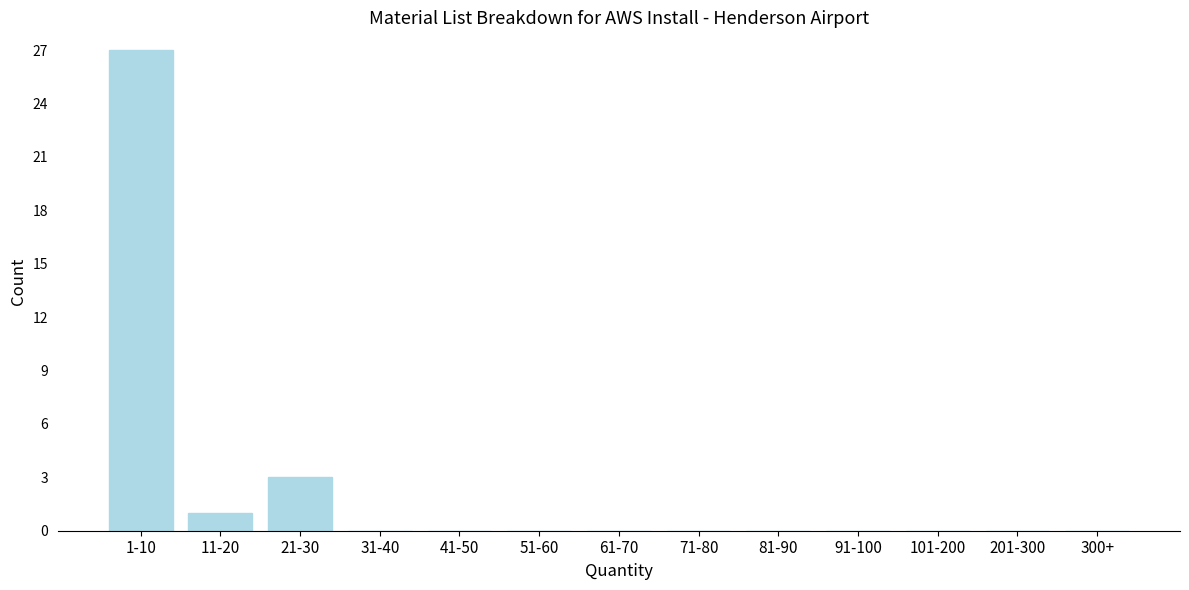

Reading left to right, transcribe all the data shown in this chart.

1-10=27	11-20=1	21-30=3	31-40=0	41-50=0	51-60=0	61-70=0	71-80=0	81-90=0	91-100=0	101-200=0	201-300=0	300+=0